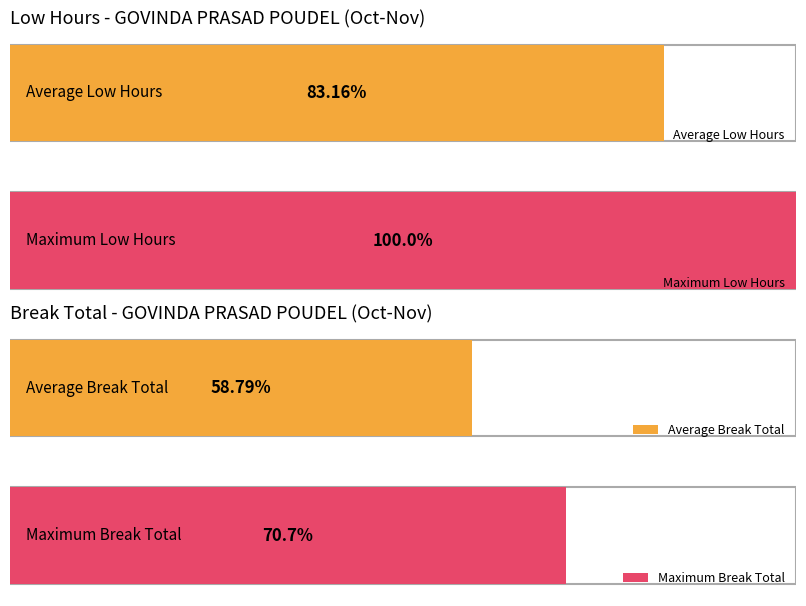

The chart shows a value of 21.9 at 15-Thu. True or false?

False